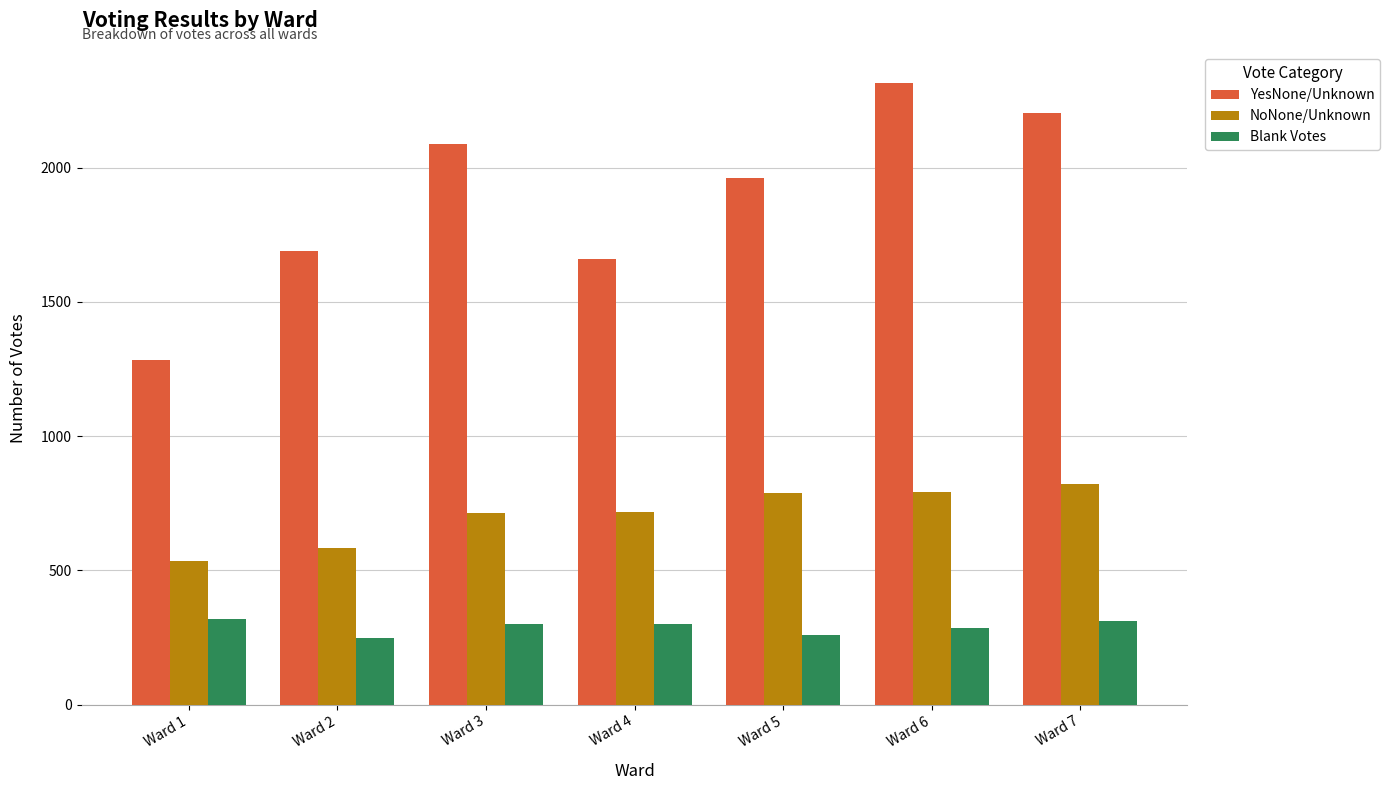

How many data points in NoNone/Unknown are less than 717?

3